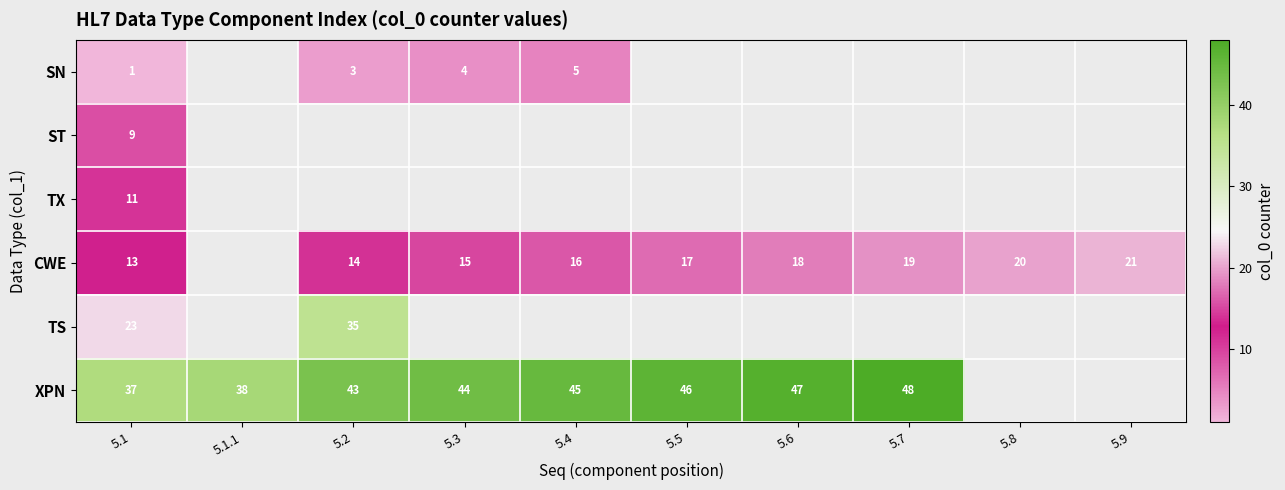

The value of CWE at 5.8 is 20. True or false?

True